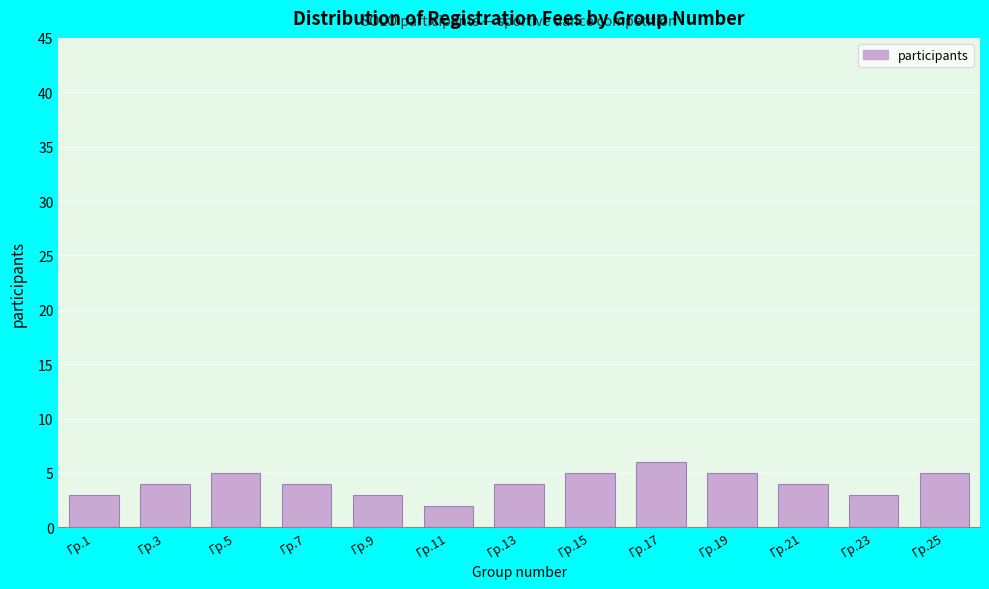

Reading right to left, list all the values displayed in this chart.

5	3	4	5	6	5	4	2	3	4	5	4	3